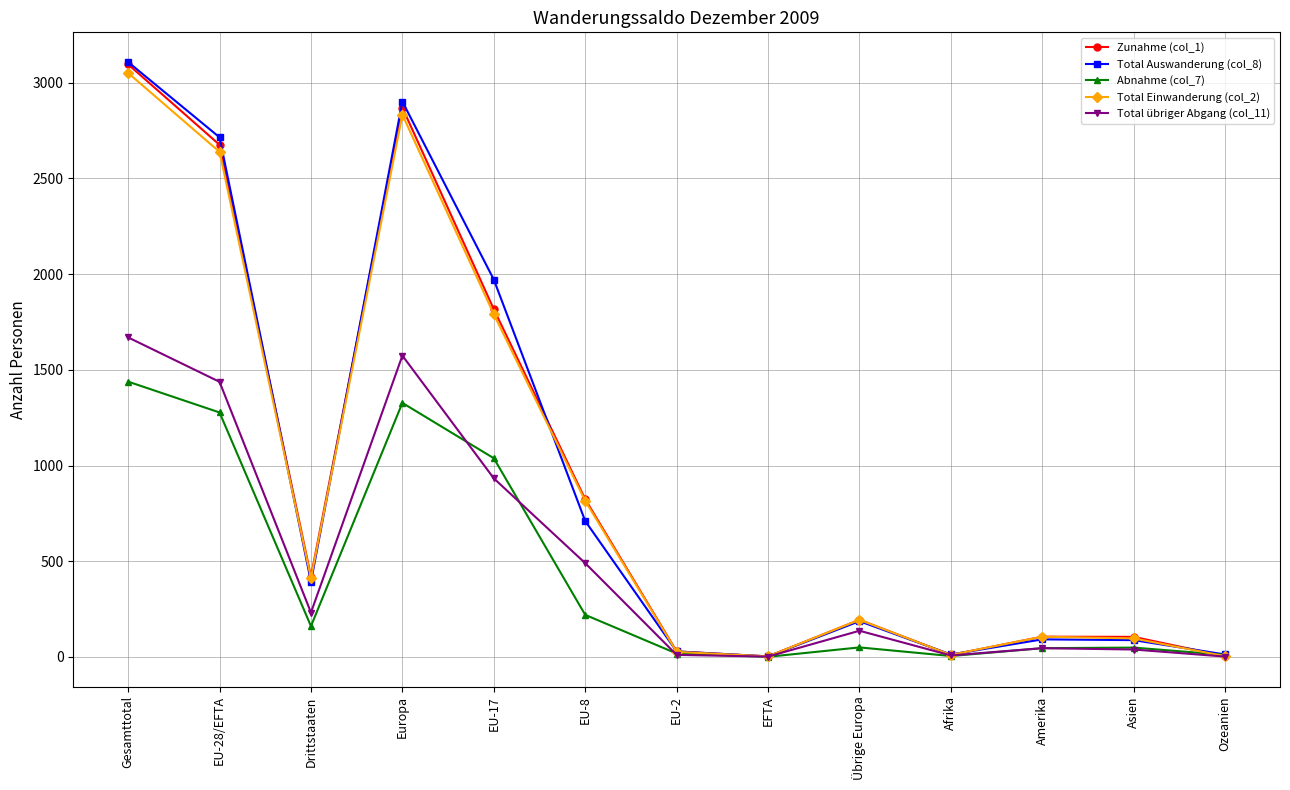

In Total übriger Abgang (col_11), how many points are lower than both neighbors (excluding endpoints)?

3